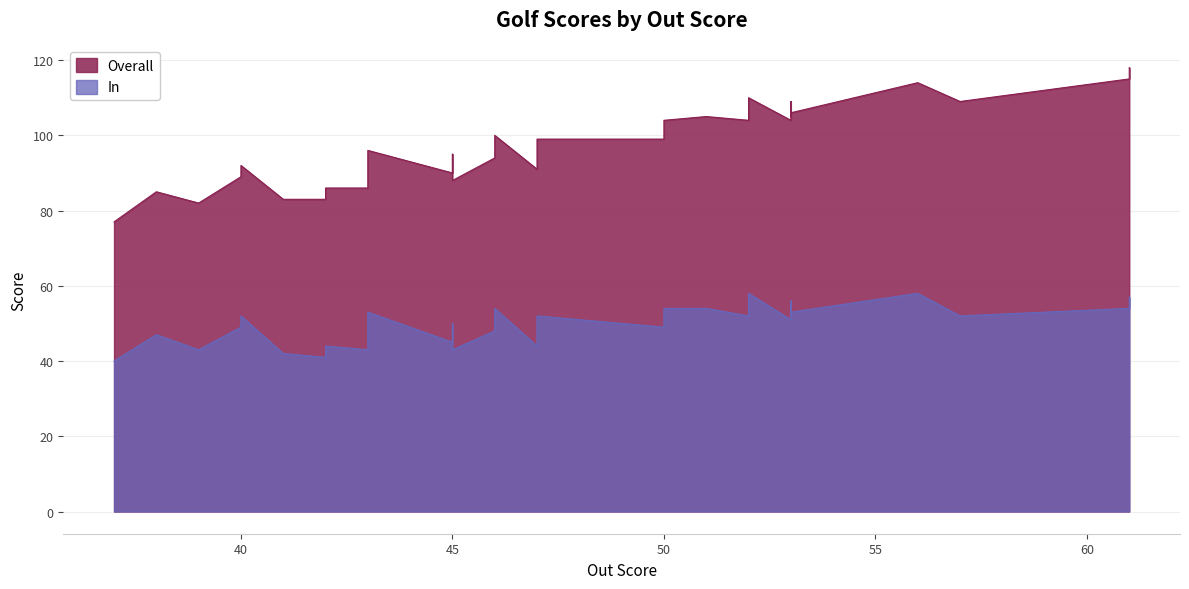

How many lines are shown in the chart?

2